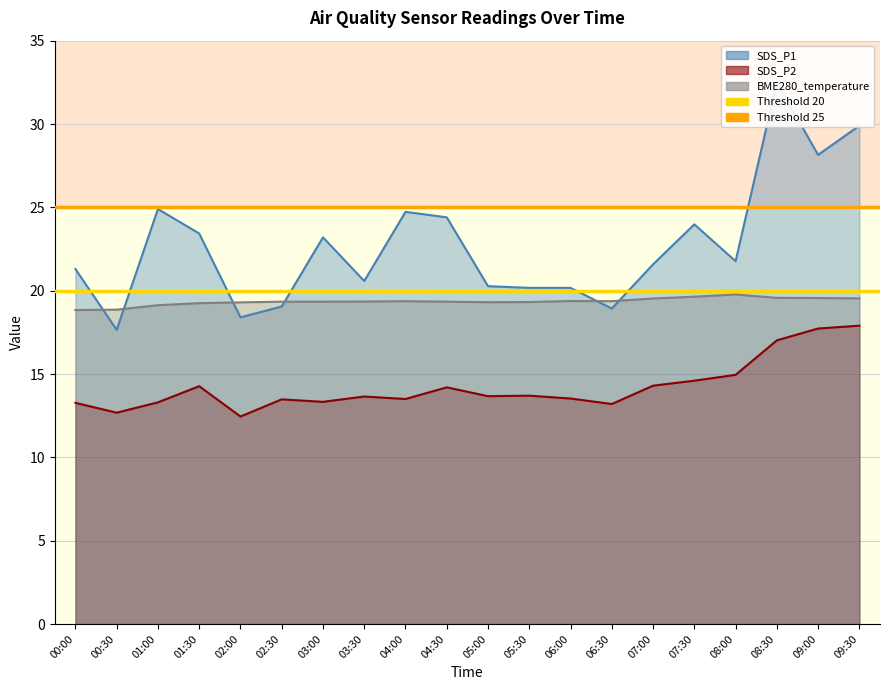

True or false: Threshold 20 has a value of 13 at 00:30.

False